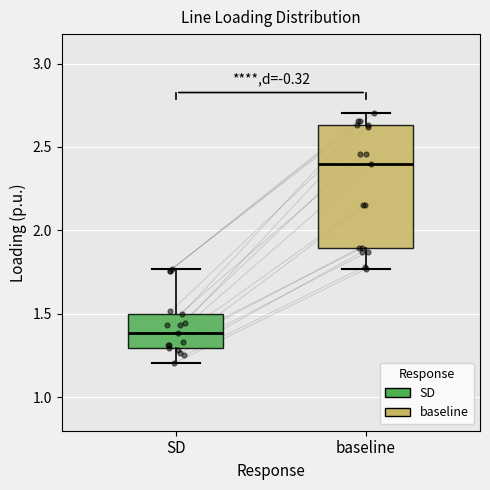

Which box is the tallest, from its lower edge to its upper edge?

baseline